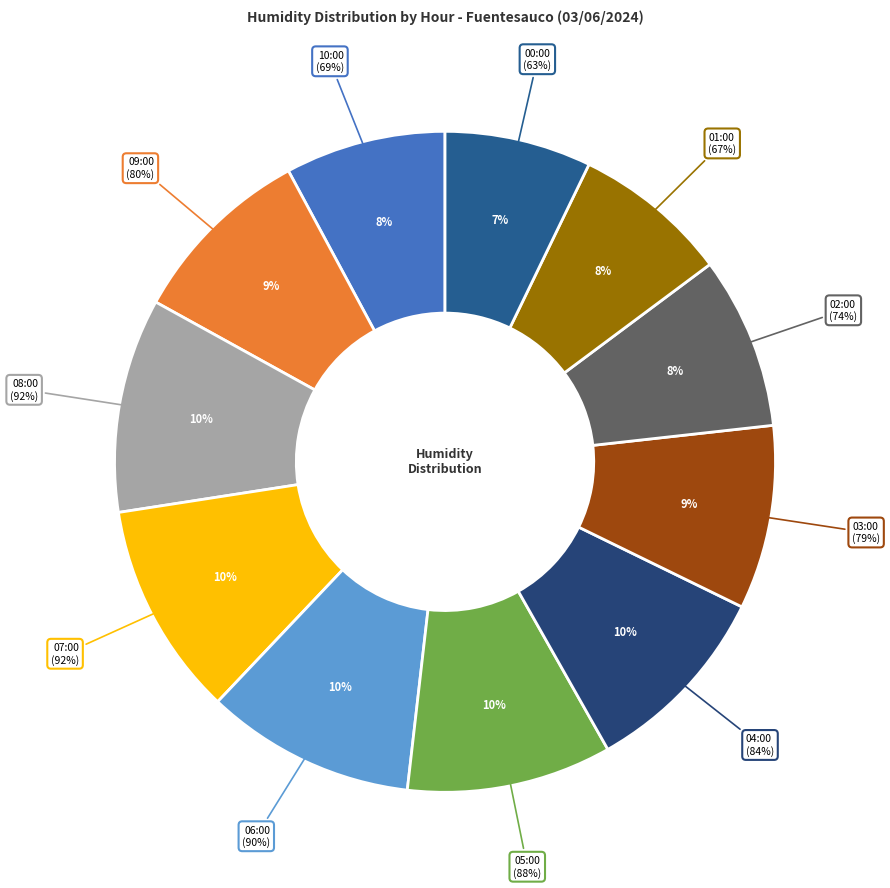

What is the total percentage of 03:00 and 06:00?

19.2%